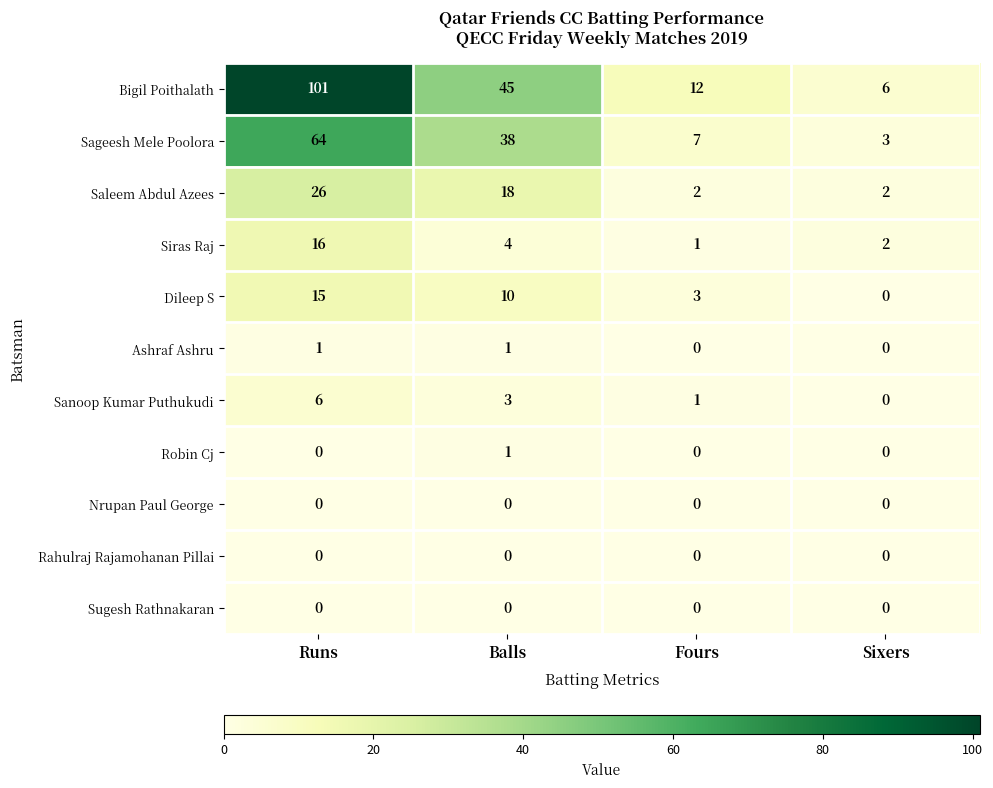

Which series changed the most between Fours and Sixers?

Bigil Poithalath